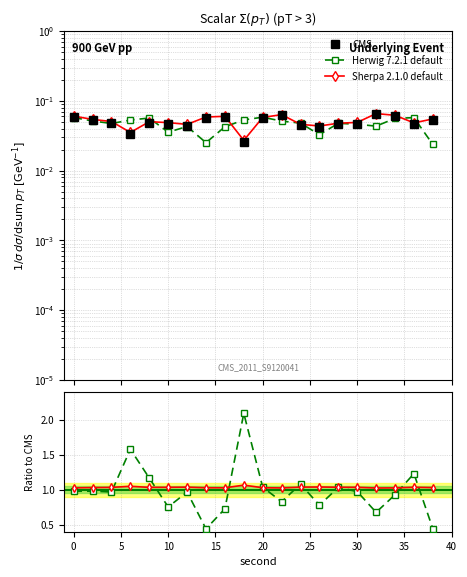

What is the highest value of the CMS series?

0.1